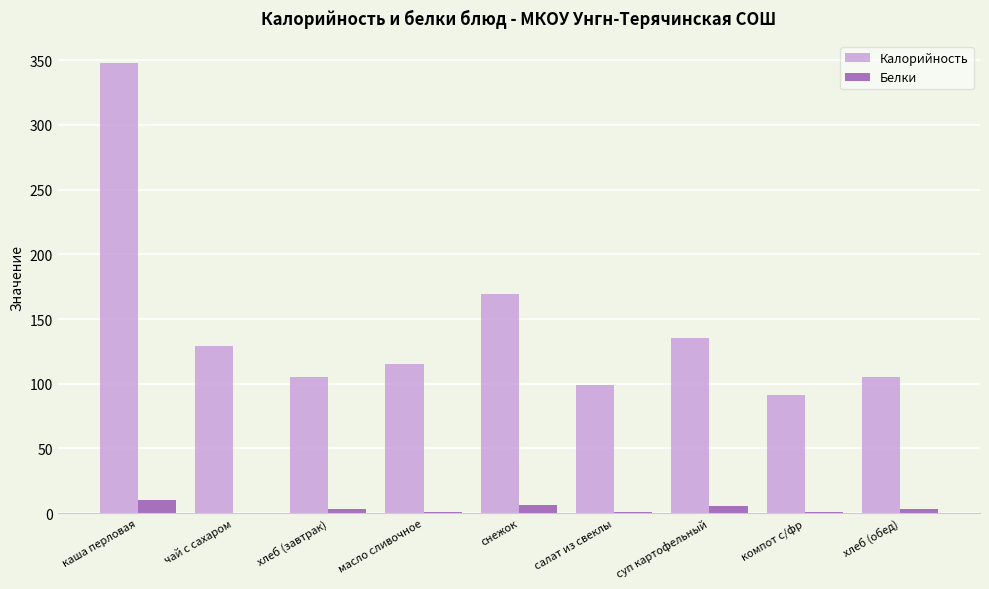

At which category does the chart reach its peak across all series?

каша перловая